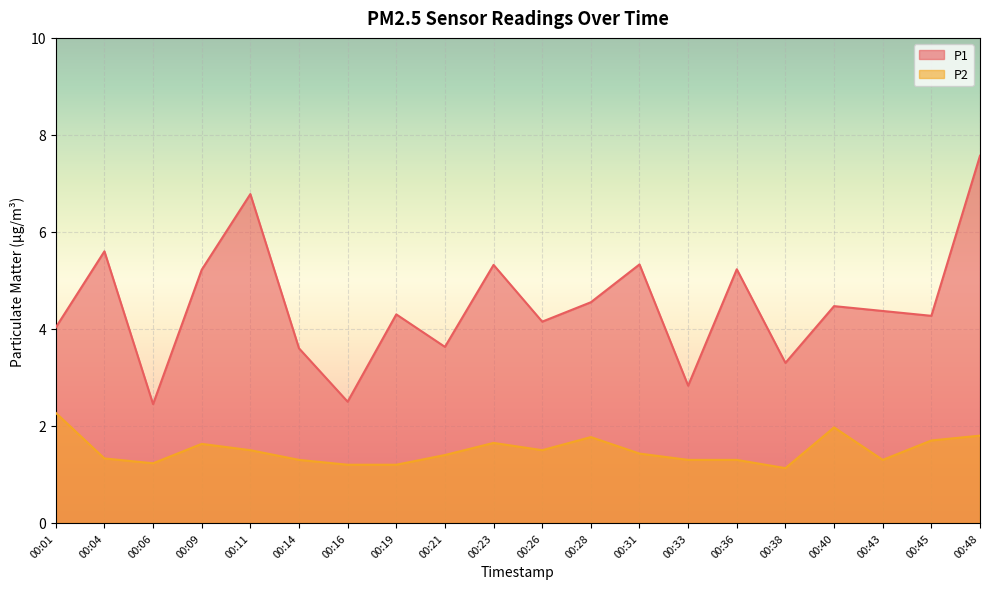

What is the minimum value shown in the chart?

1.1